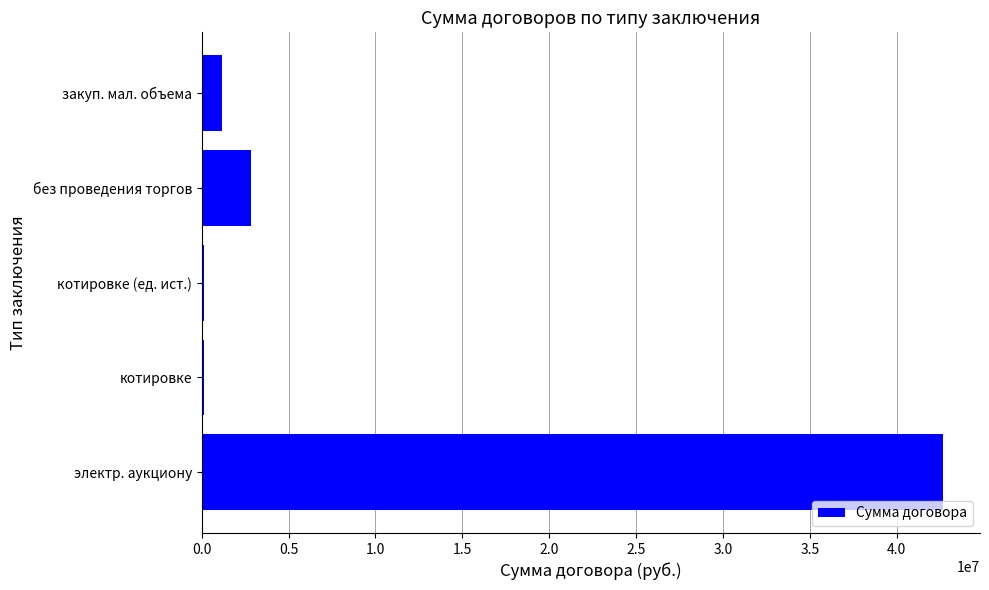

Is it true that the value at без проведения торгов is 2857628.2?

True